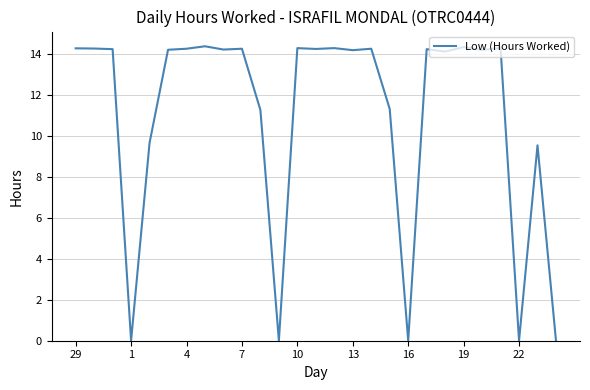

What is the difference between the maximum and minimum values?

14.4